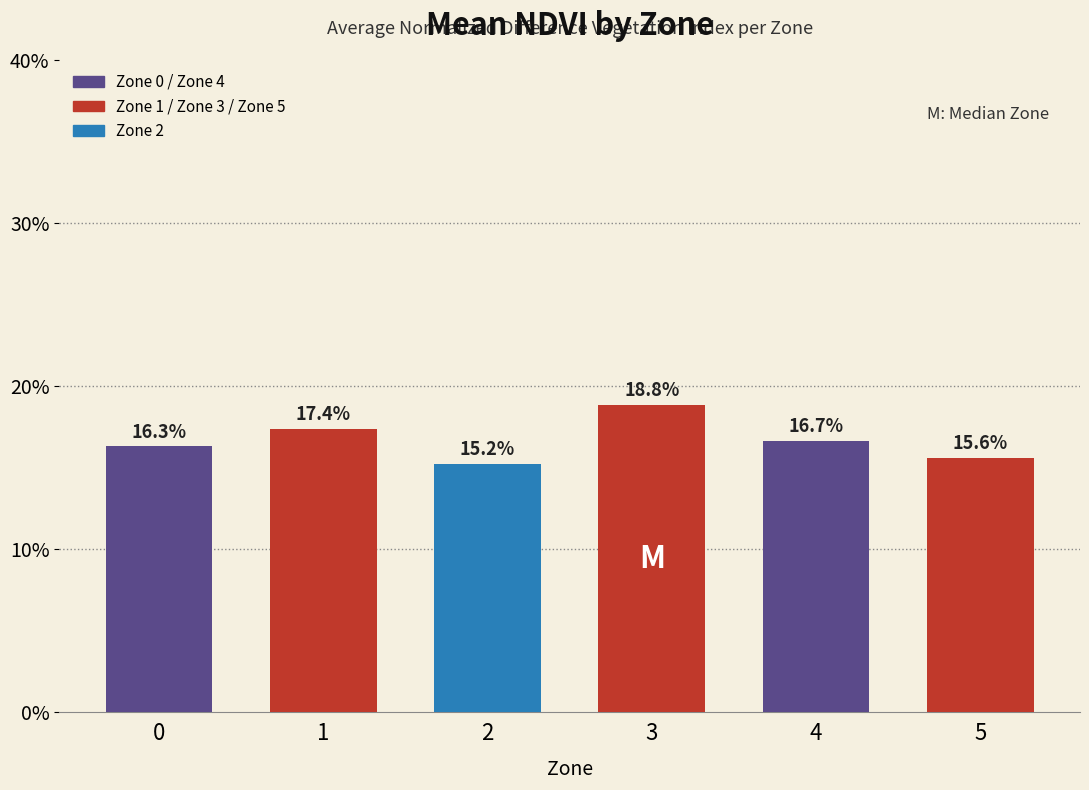

What is the value of the 6th bar from the left?

15.6